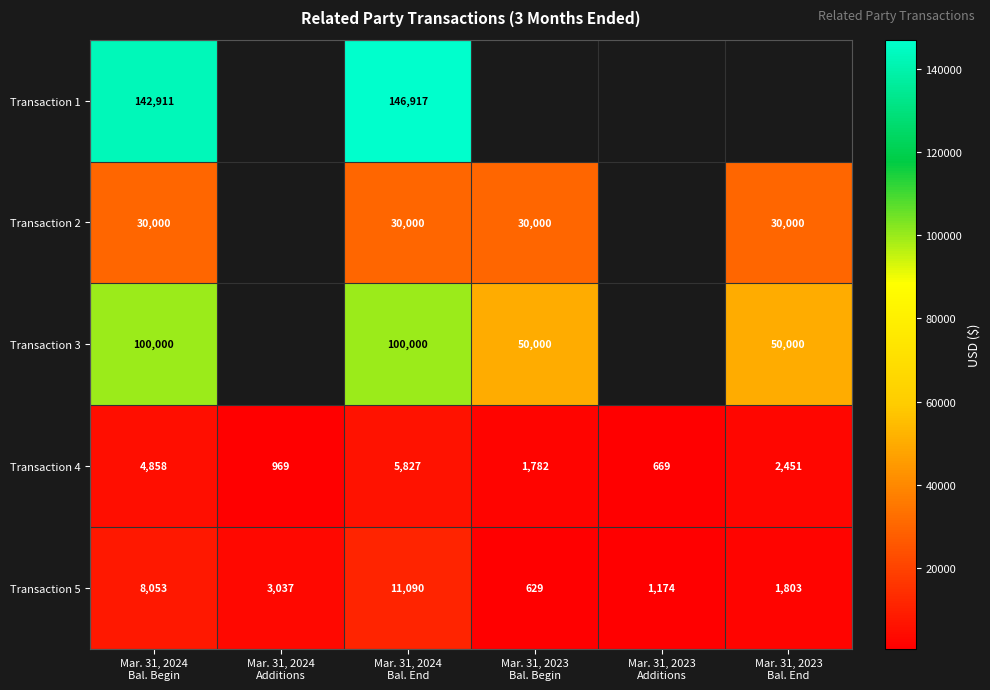

At which category is the sum across all series the highest?

Mar. 31, 2024
Bal. End